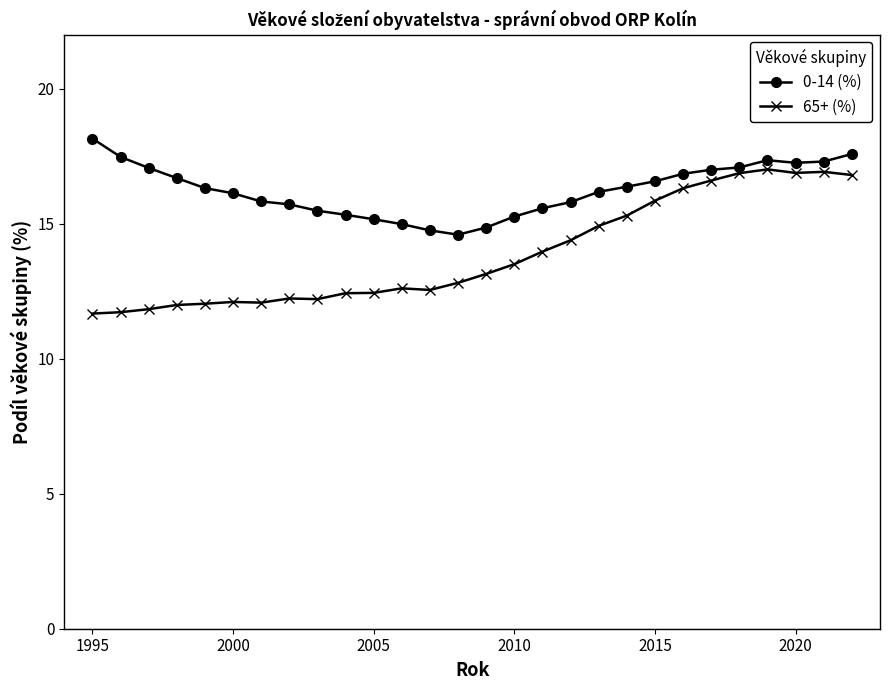

True or false: 65+ (%) has more than 2 interior local peaks.

True